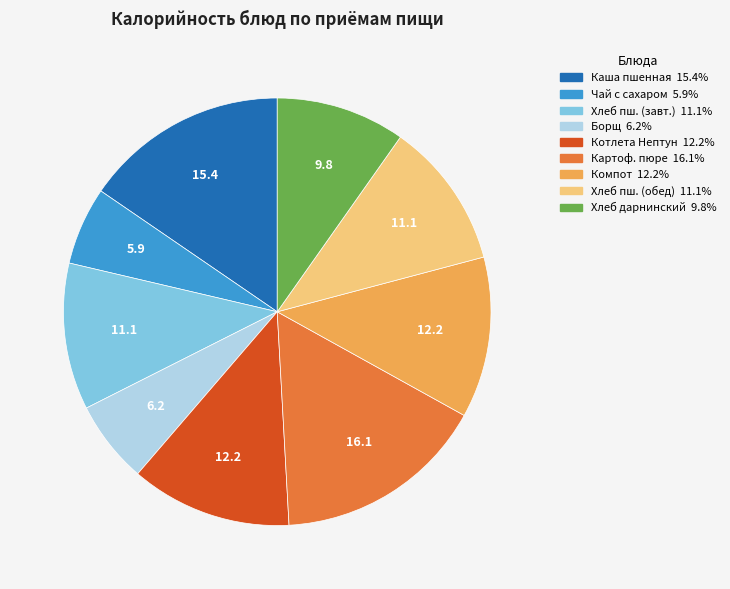

Is there any slice that represents more than half of the pie?

No